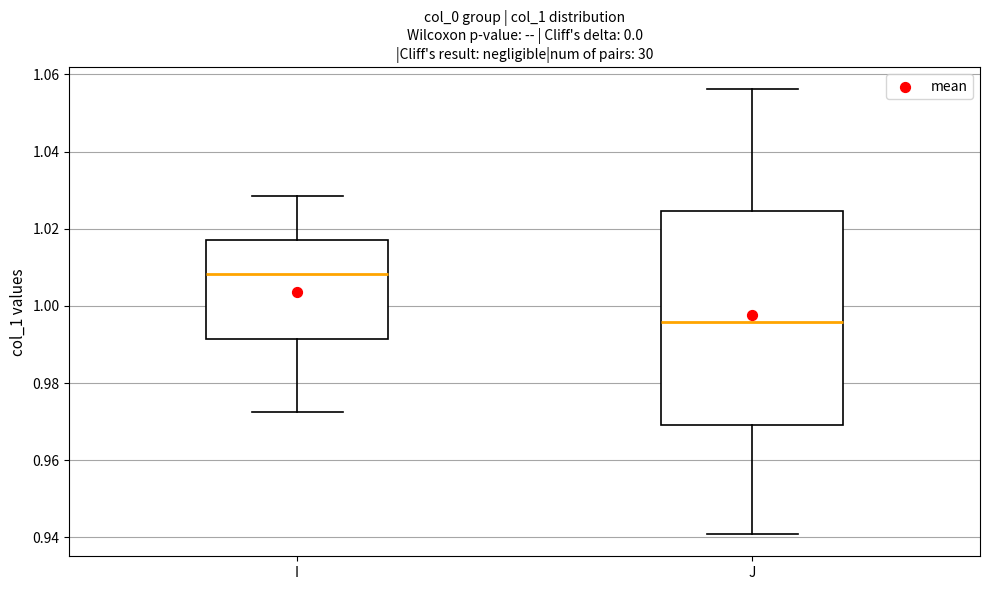

Which box's median line is the lowest?

J